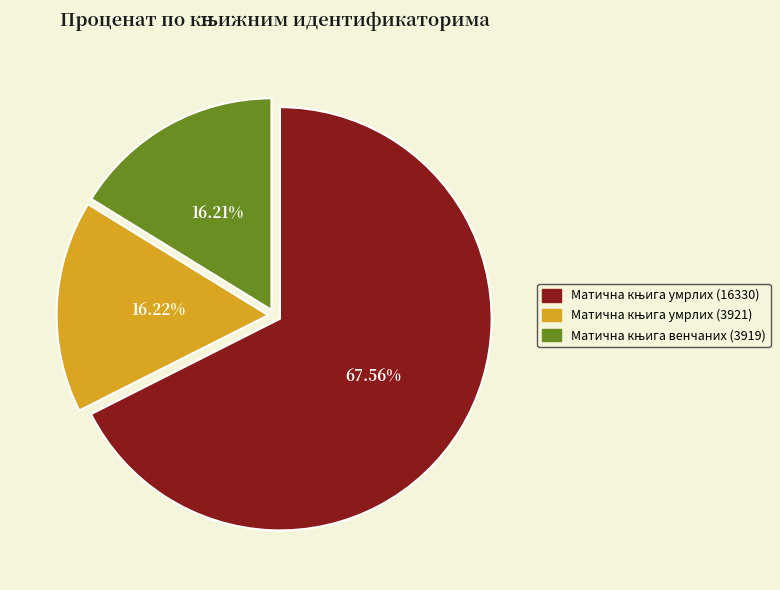

How many slices are in this pie chart?

3